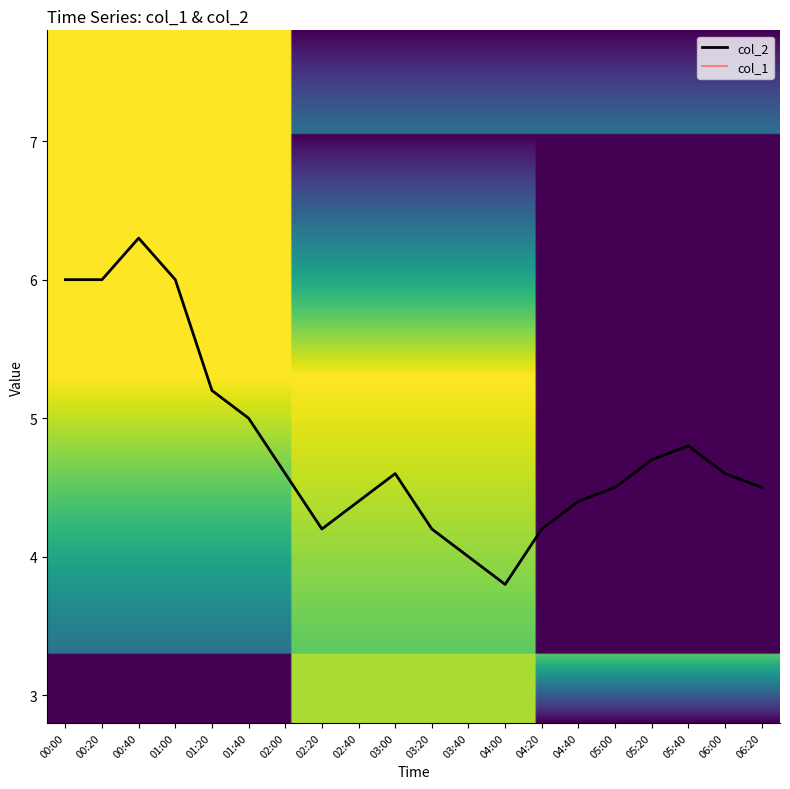

Which category has the highest value in the col_2 series?

00:40